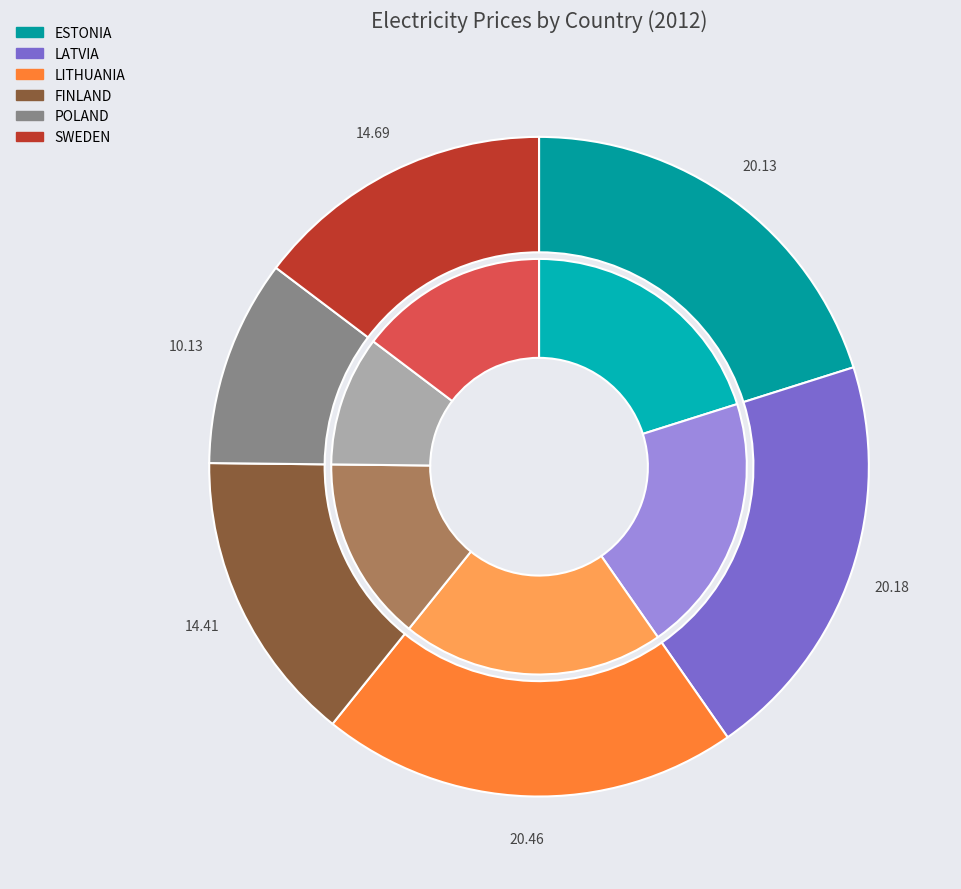

To the nearest percent, what portion does LITHUANIA represent?

20%